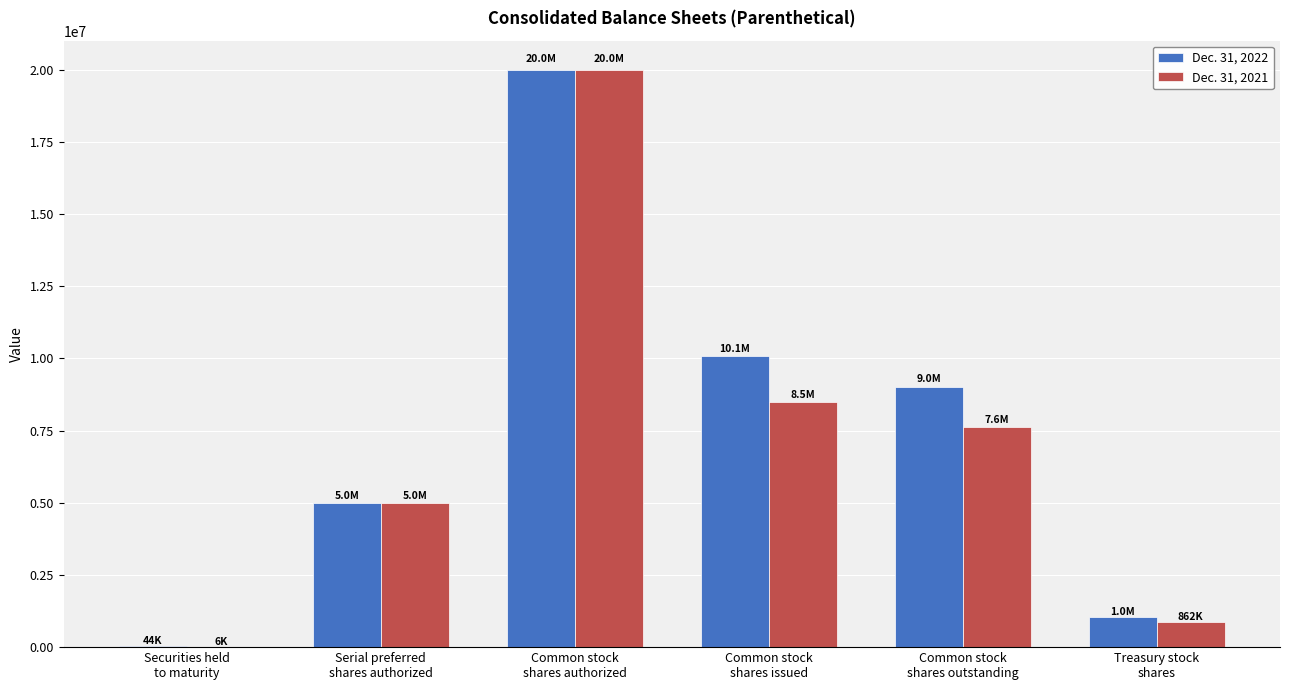

Where does the Dec. 31, 2022 series first go above 9021697?

Common stock
shares authorized